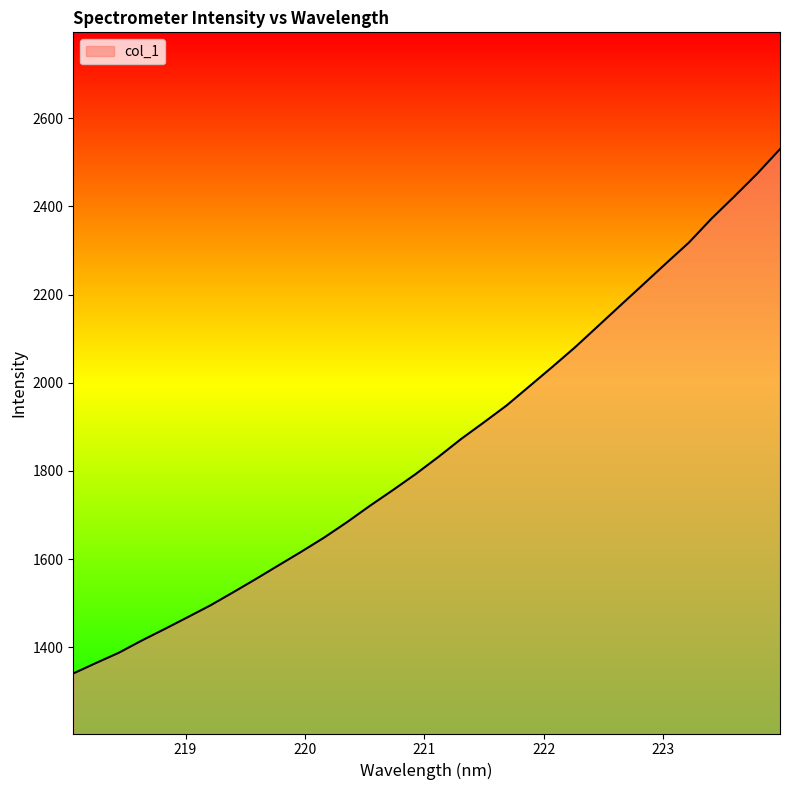

How many categories are shown in the chart?

32